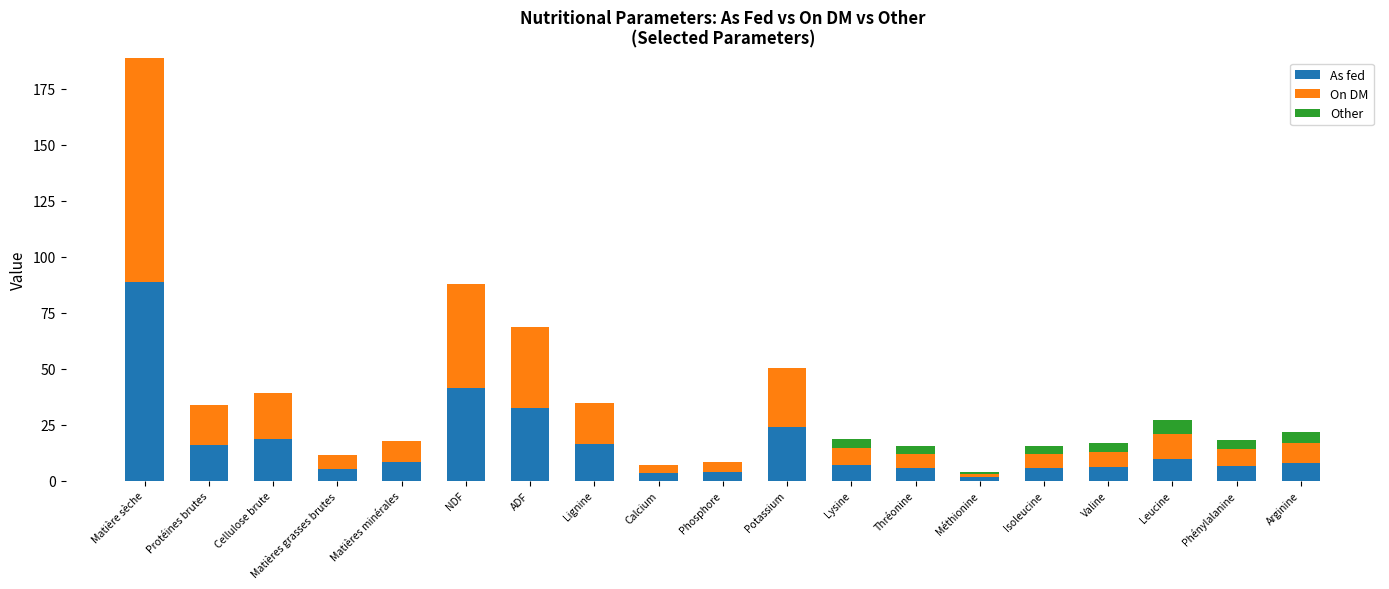

At which category is the sum across all series the highest?

Matière sèche